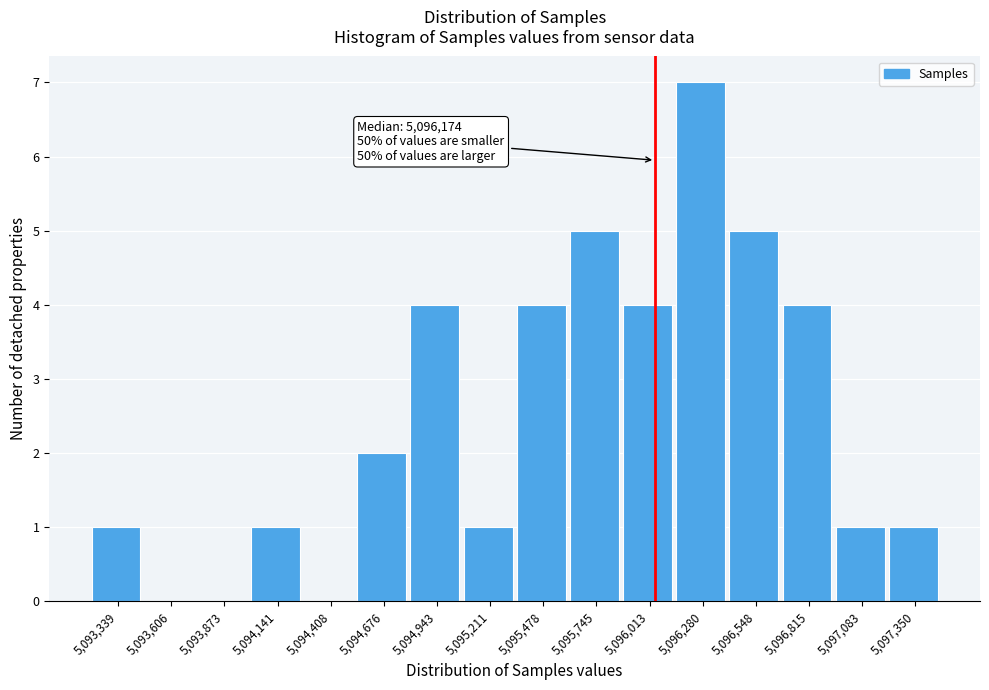

Reading left to right, list all the values displayed in this chart.

5,093,339=1	5,093,606=0	5,093,873=0	5,094,141=1	5,094,408=0	5,094,676=2	5,094,943=4	5,095,211=1	5,095,478=4	5,095,745=5	5,096,013=4	5,096,280=7	5,096,548=5	5,096,815=4	5,097,083=1	5,097,350=1